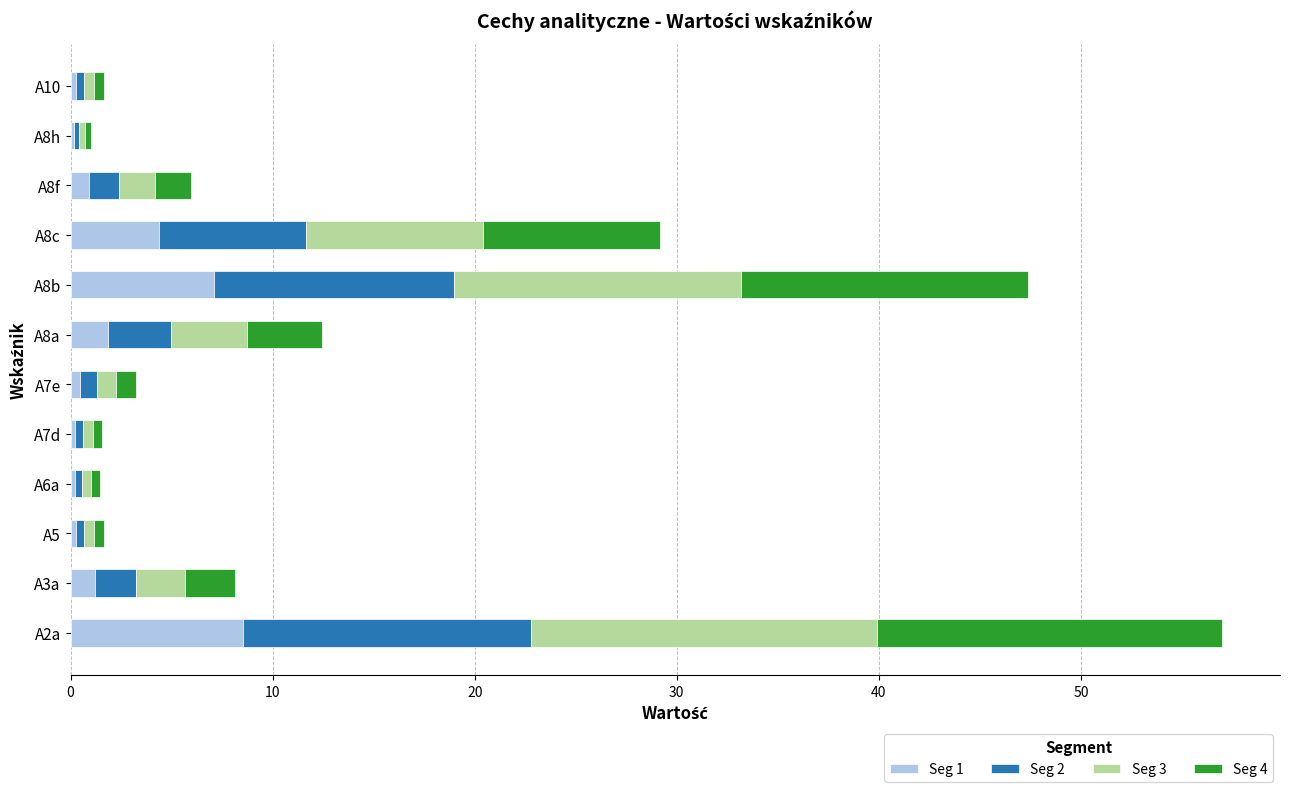

True or false: Seg 1 has a value of 0.2 at A6a.

True